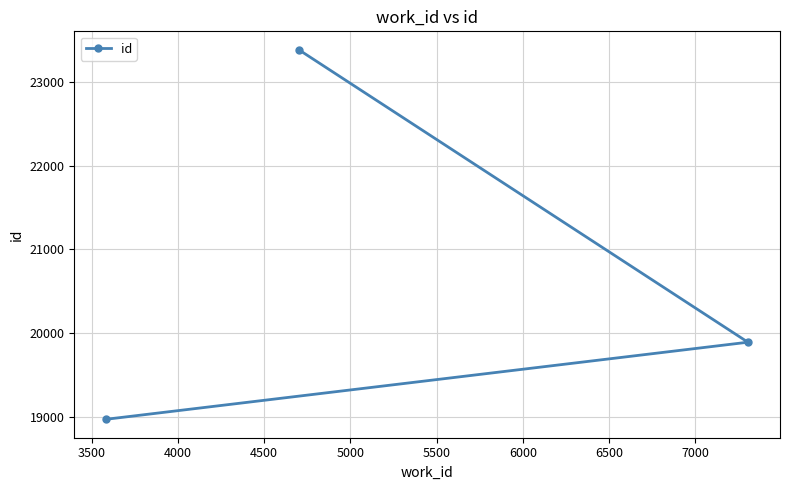

What is the sum of all values?

62248